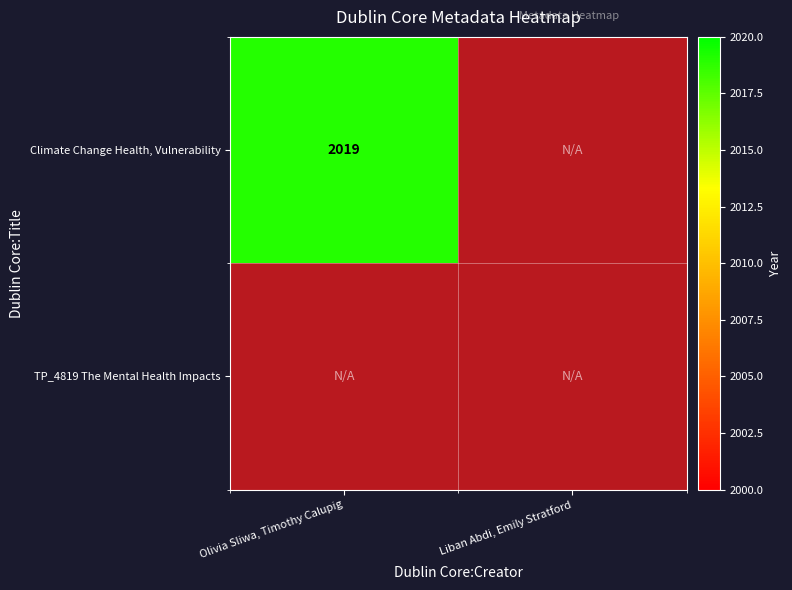

Reading left to right, transcribe all the data shown in this chart.

Climate Change Health, Vulnerability: 0=2019	1=0
TP_4819 The Mental Health Impacts of Cl: 0=0	1=0